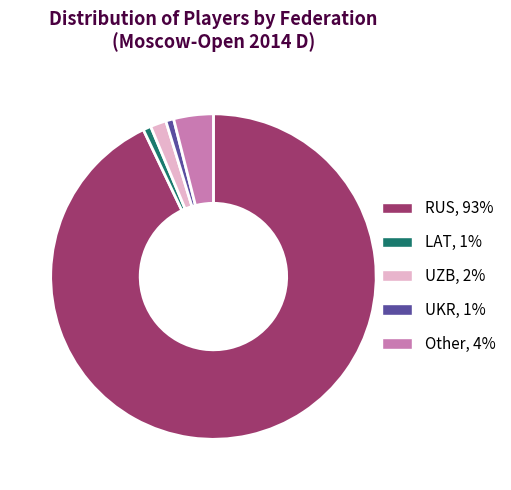

Which category has the biggest portion of the pie?

RUS